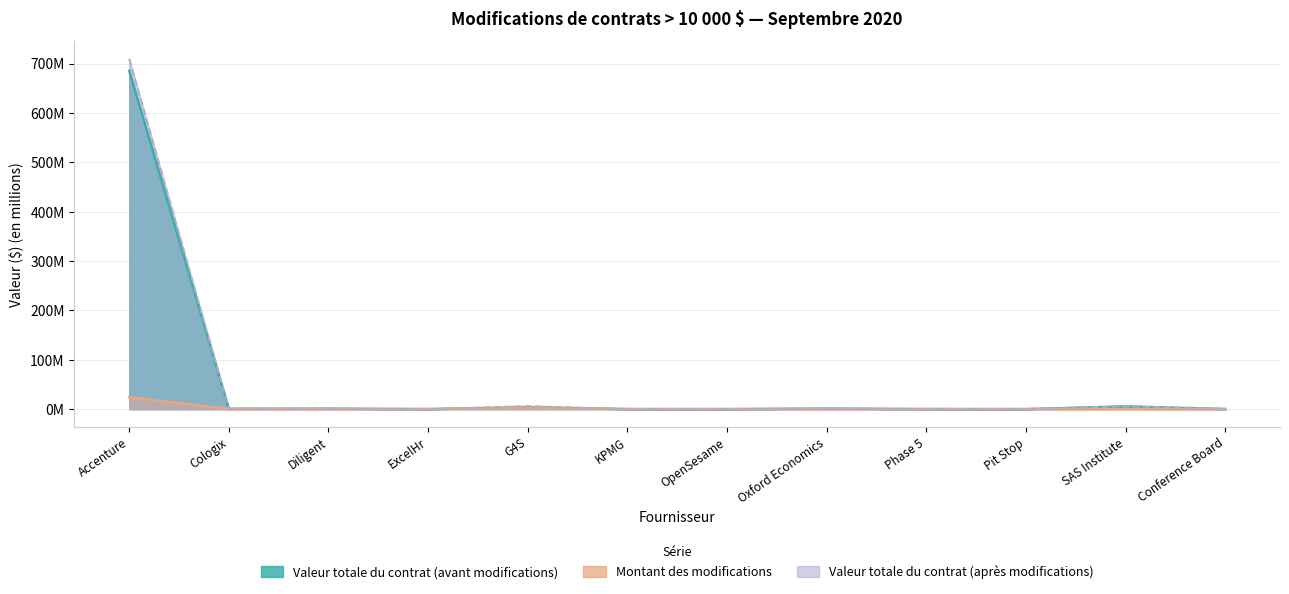

At which category does Valeur totale du contrat (après modifications) reach its first local valley?

Cologix